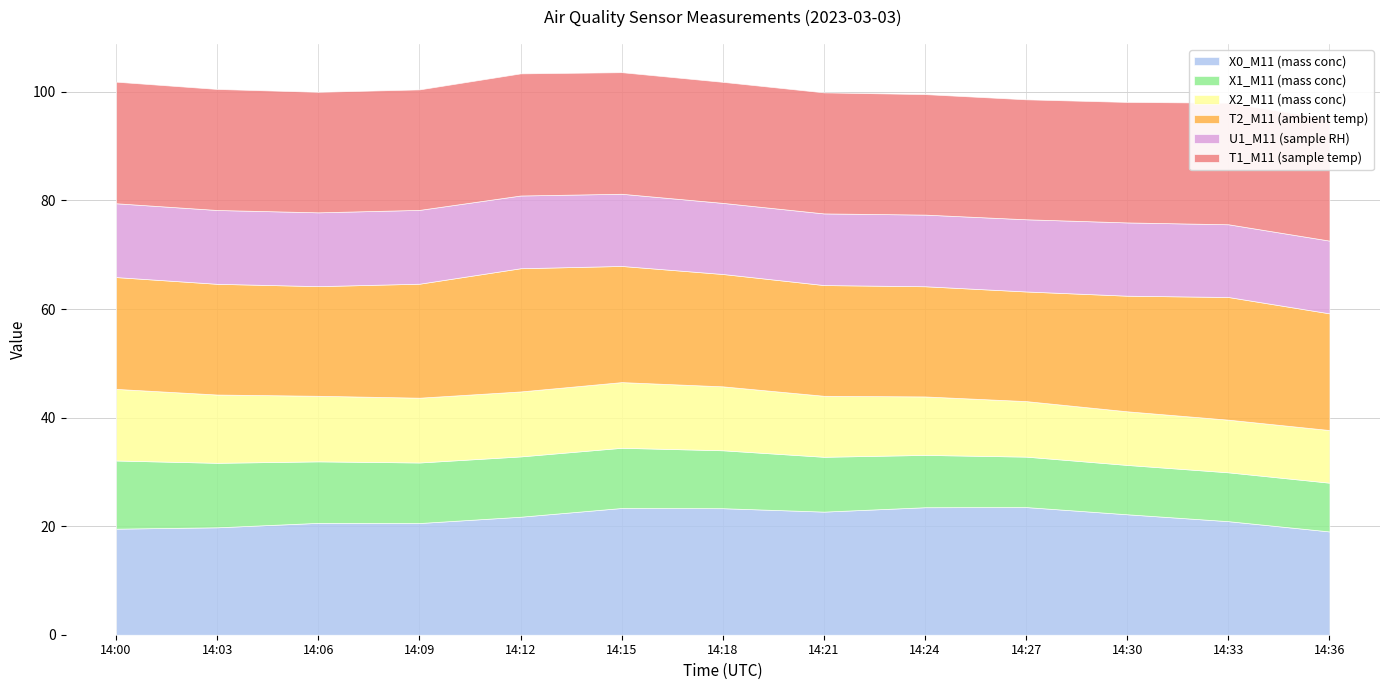

What is the sum of the T1_M11 (sample temp) values at 14:27 and 14:03?

44.4